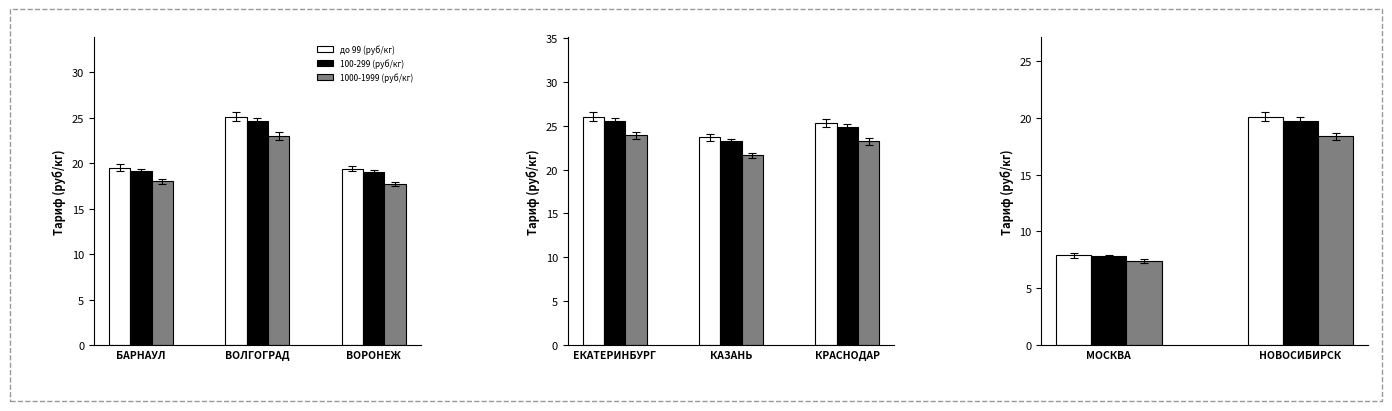

Does the chart contain any negative values?

No